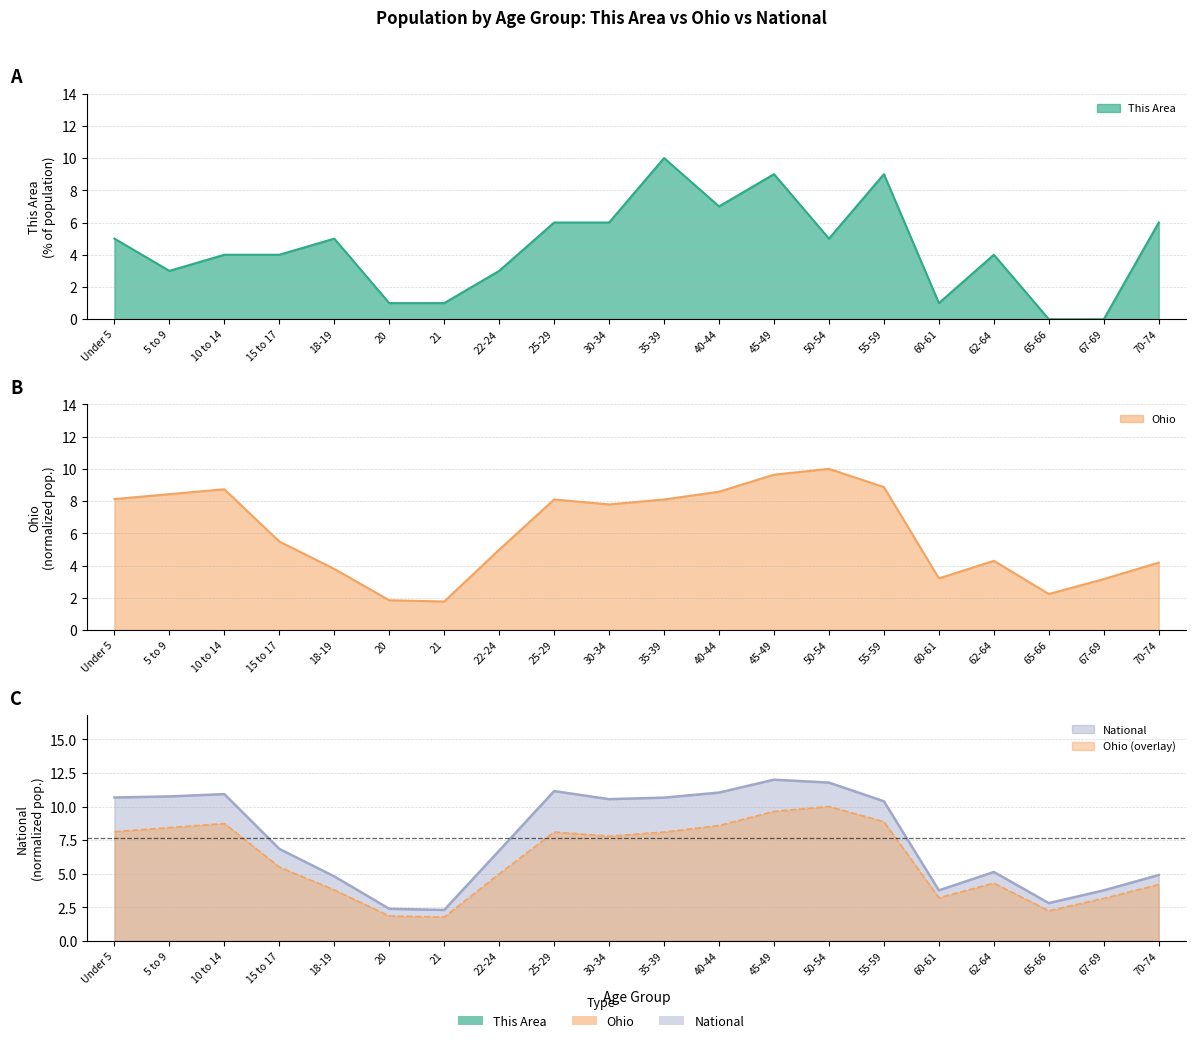

At which label does Ohio first exceed 7?

Under 5